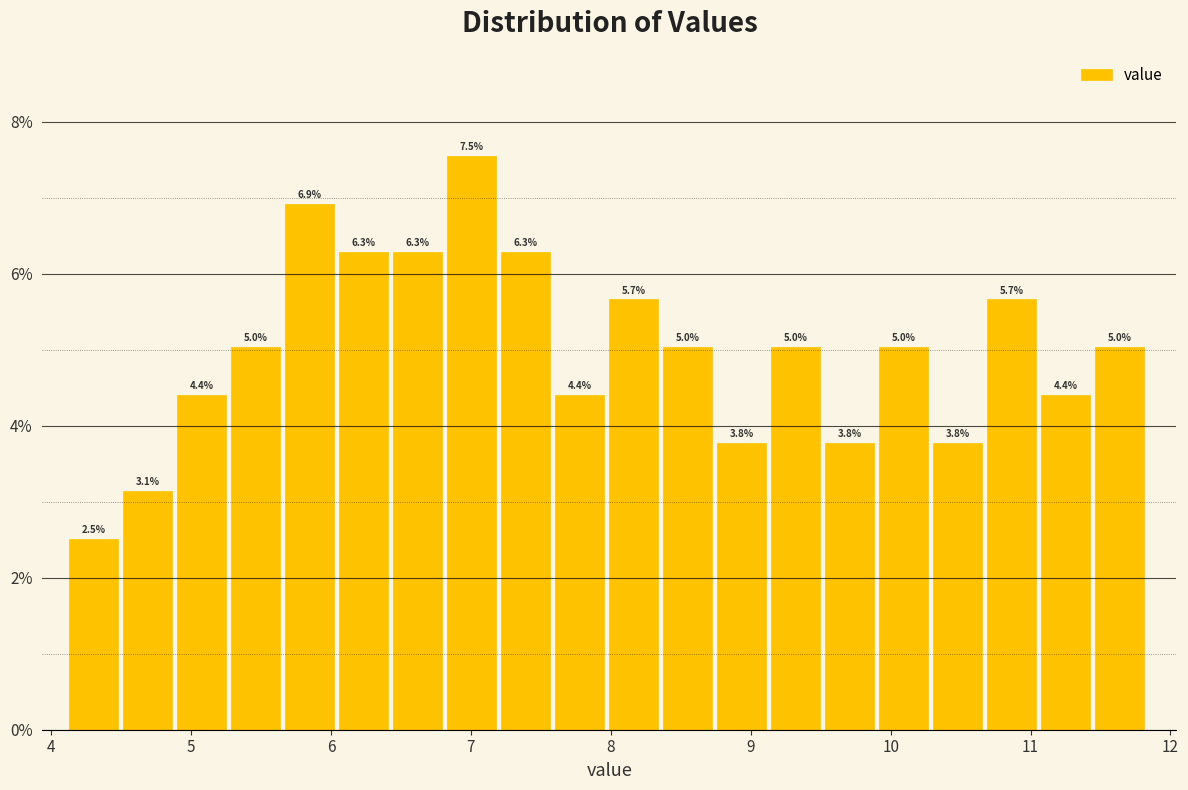

Read against the x-axis, roughly where is the centre of the tallest bar?

7.0